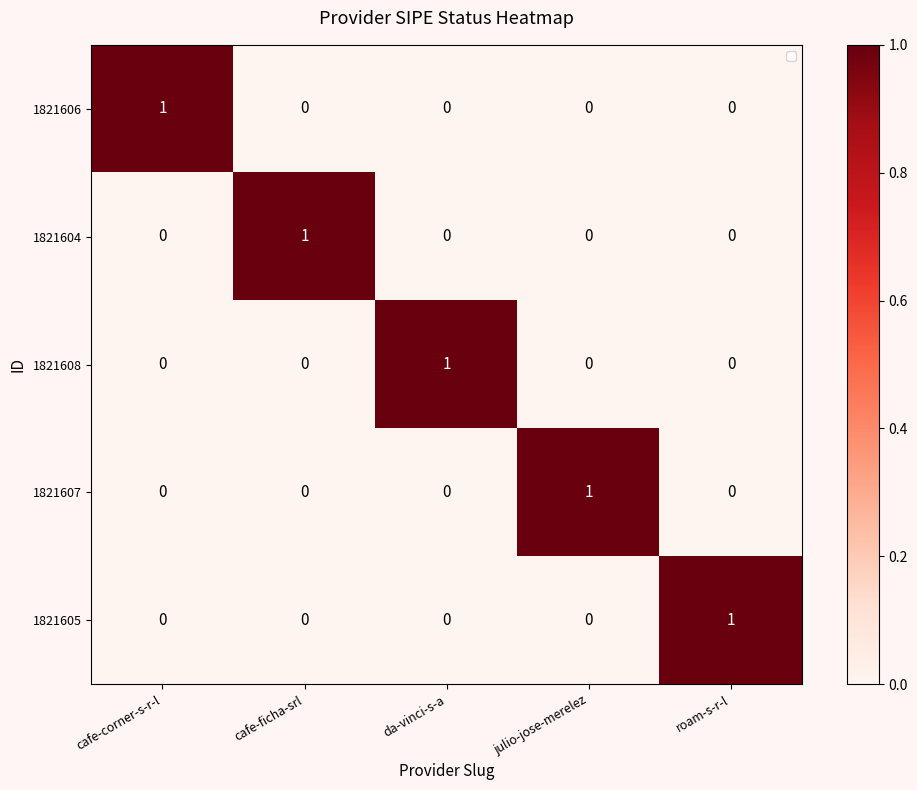

How many 1821605 values are between 0 and 1?

5